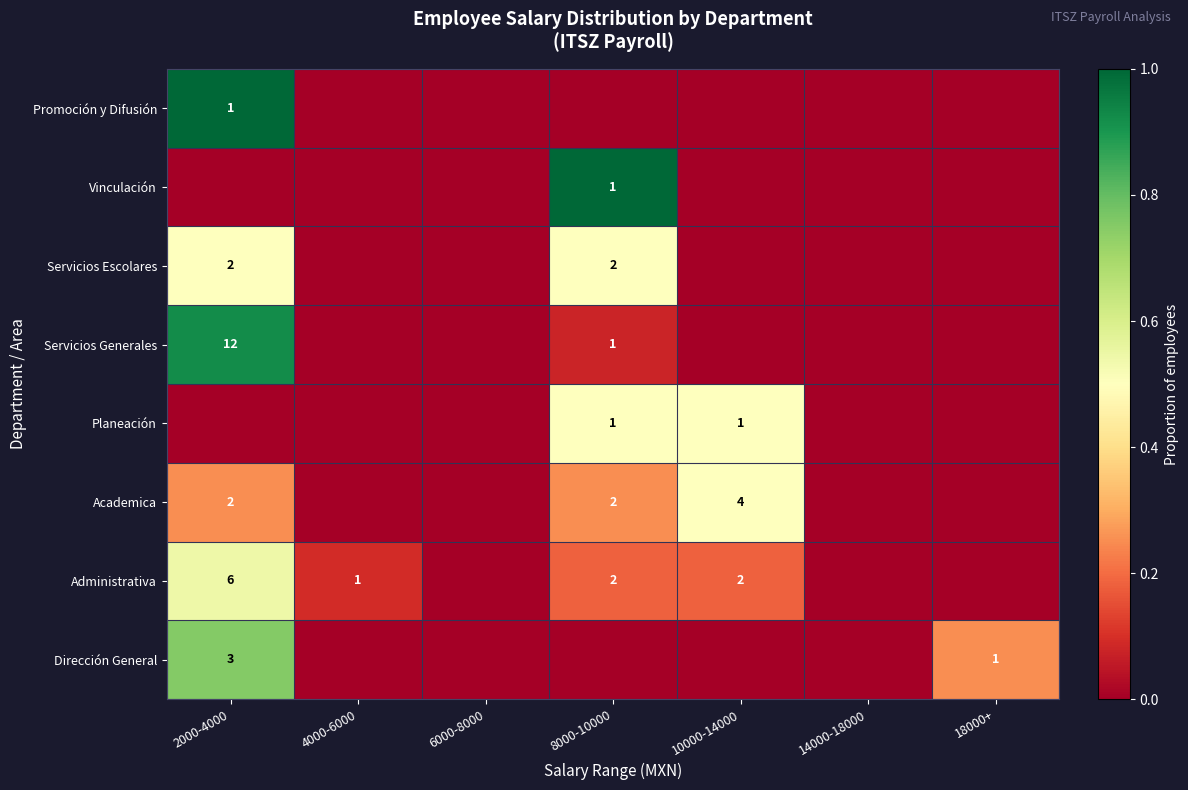

What is the difference between the highest and lowest values at 8000-10000?

1.0